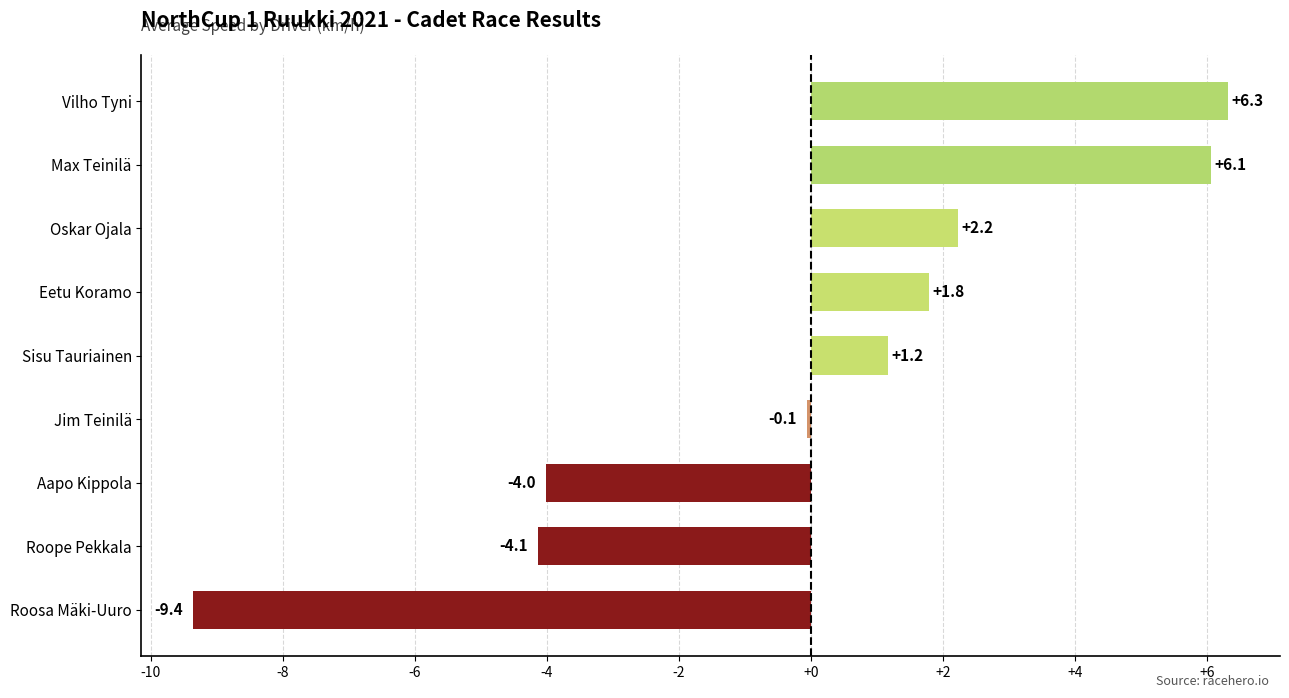

Which category has the highest value across all series?

Vilho Tyni